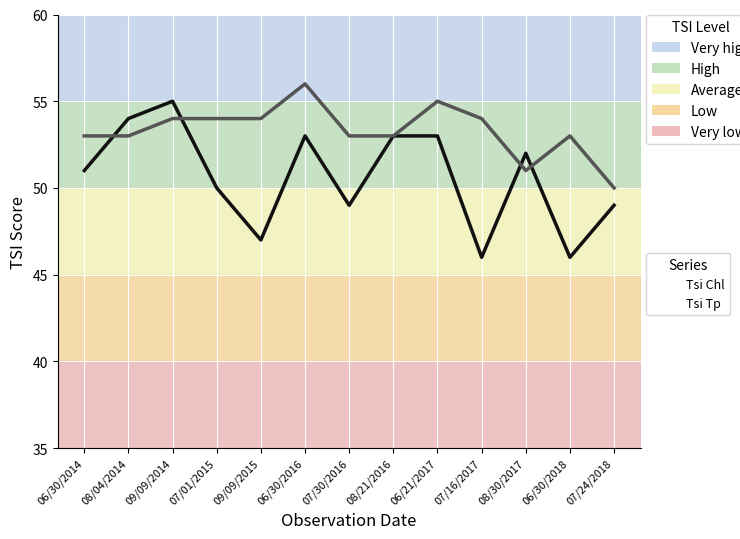

What is the label of the 9th point from the left?

06/21/2017